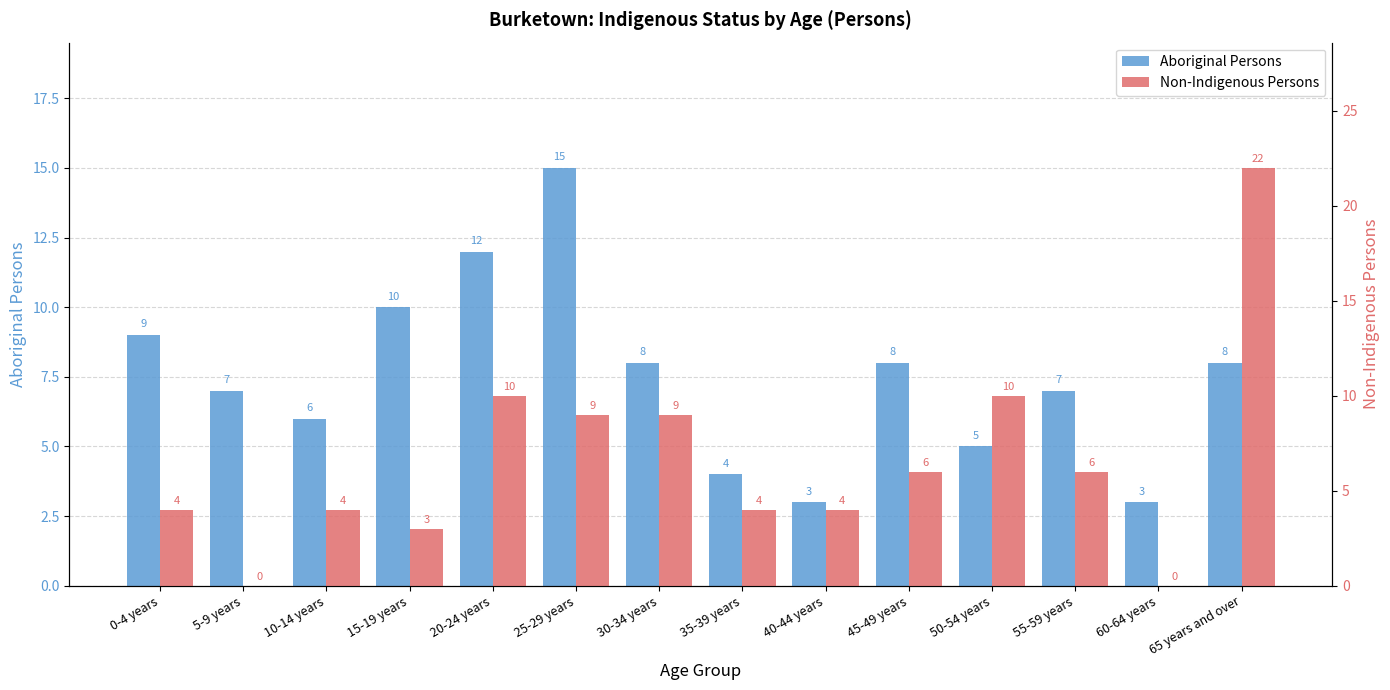

How many bars are there in total?

28